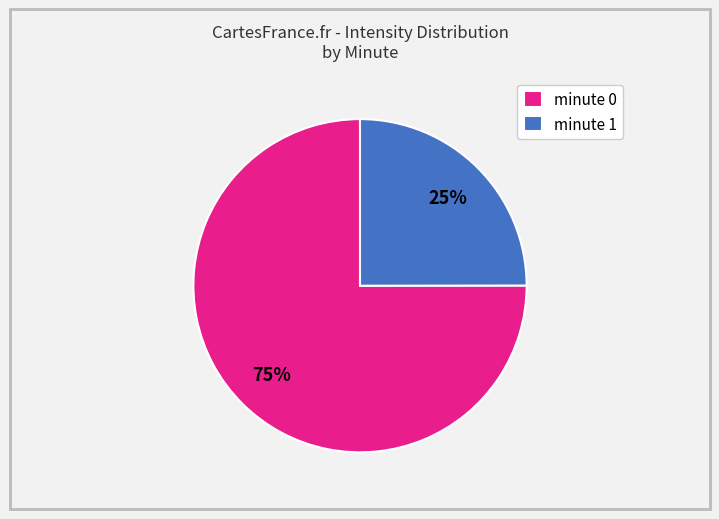

What percentage is the minute 0 slice, to the nearest percent?

75%